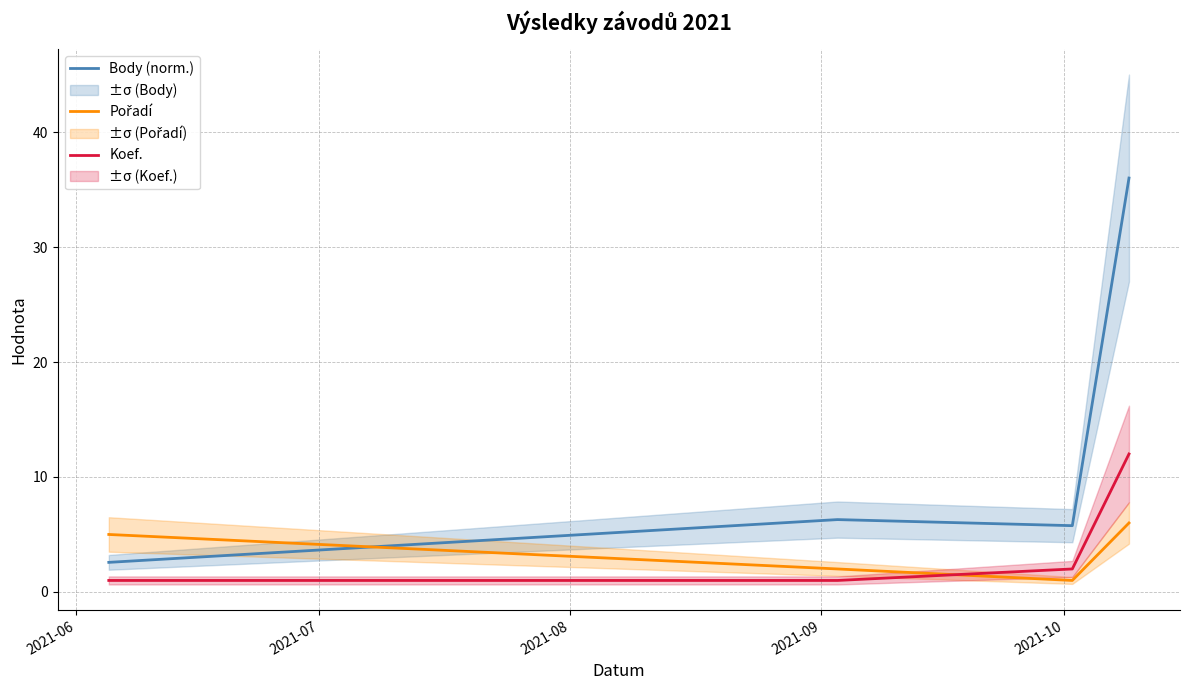

True or false: Body (norm.) and Koef. intersect in this chart.

False